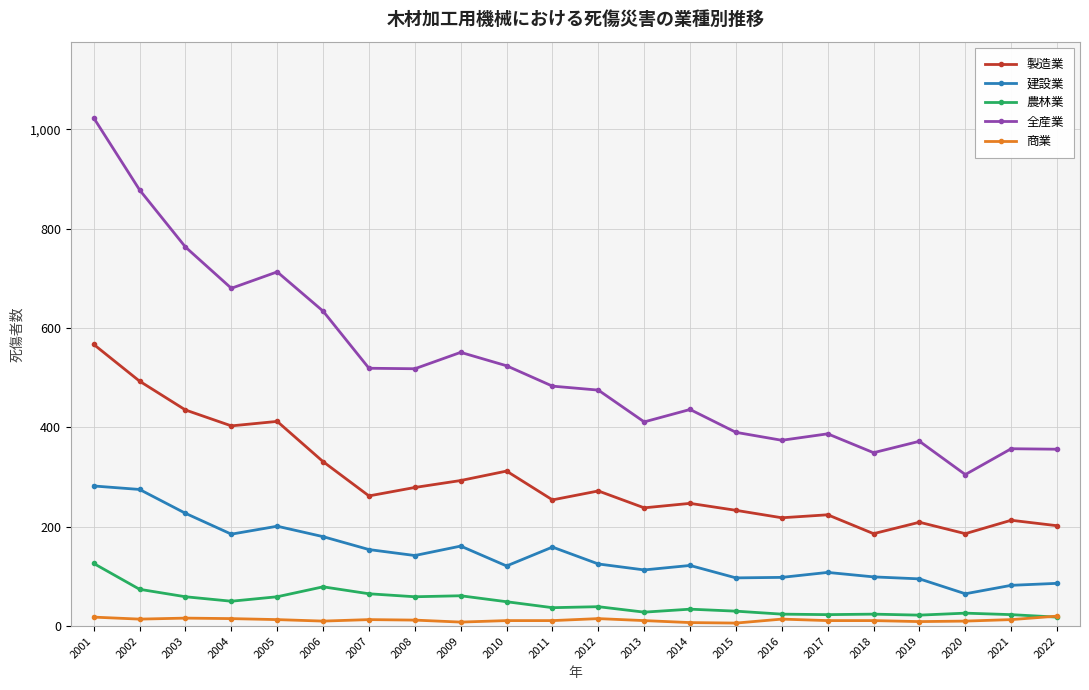

Which label corresponds to the largest value in the chart?

2001